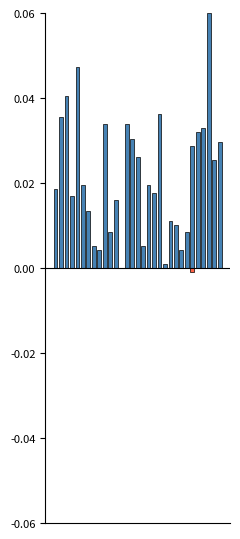

Reading right to left, list all the values displayed in this chart.

Special Appliance Off Hours (positive): 30=0.0	29=0.0	28=0.1	27=0.0	26=0.0	25=0.0	24=0.0	23=0.0	22=0.0	21=0.0	20=0.0	19=0.0	18=0.0	17=0.0	16=0.0	15=0.0	14=0.0	13=0.0	12=0.0	11=0.0	10=0.0	9=0.0	8=0.0	7=0.0	6=0.0	5=0.0	4=0.0	3=0.0	2=0.0	1=0.0	0=0.0
Pump 1 Off Hours (negative): 30=0.0	29=0.0	28=0.0	27=0.0	26=0.0	25=-0.0	24=0.0	23=0.0	22=0.0	21=0.0	20=0.0	19=0.0	18=0.0	17=0.0	16=0.0	15=0.0	14=0.0	13=0.0	12=0.0	11=0.0	10=0.0	9=0.0	8=0.0	7=0.0	6=0.0	5=0.0	4=0.0	3=0.0	2=0.0	1=0.0	0=0.0